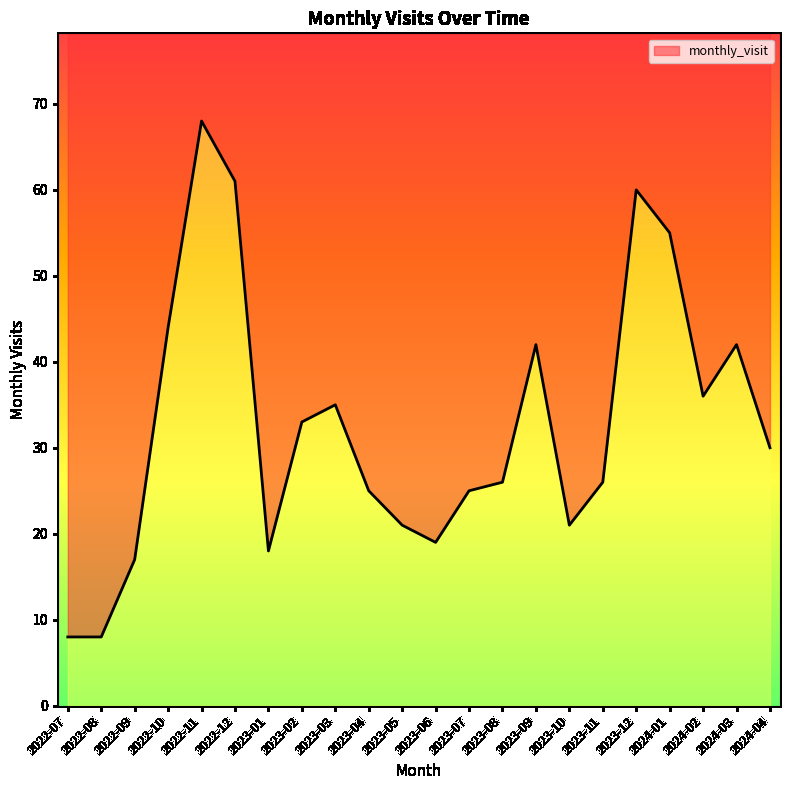

What is the value of the 11th point from the left?

21